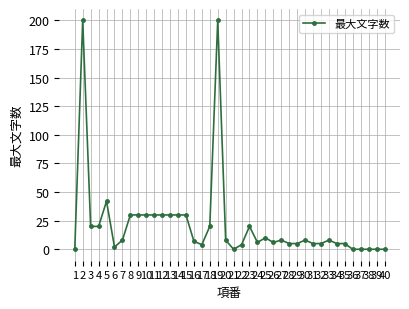

What is the sum of the values at 38 and 27?

8